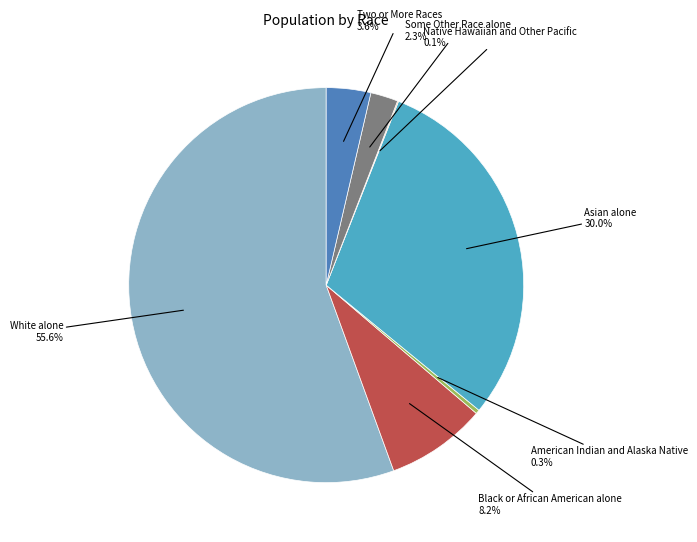

Does any single category account for the majority?

Yes